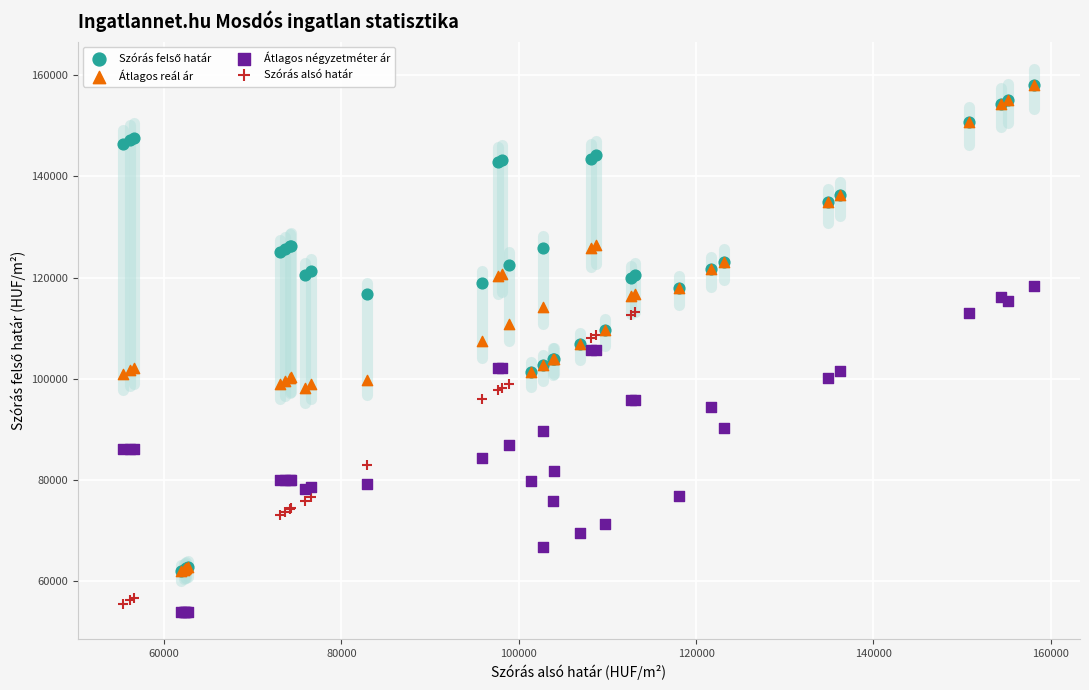

Which series has the largest Y range (max minus min)?

Szórás alsó határ